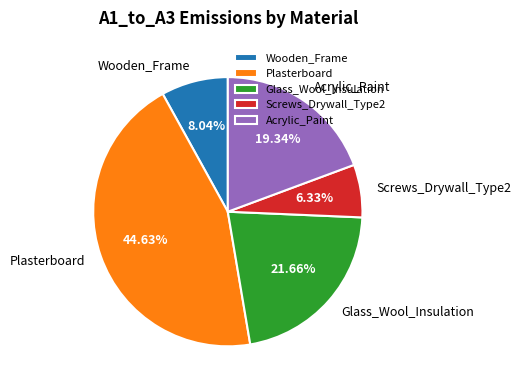

To the nearest percent, what is the difference between the Plasterboard and Acrylic_Paint slice percentages?

25%